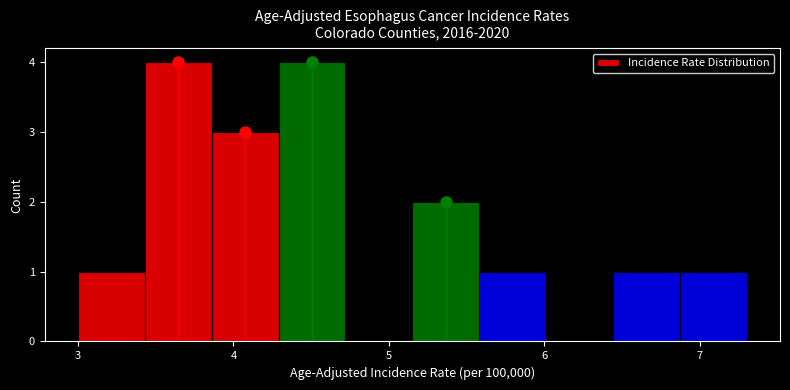

How tall is the bar that spans 3.86 to 4.29 on the x-axis? Neither the bar edges nor the heights are printed on the chart, so give them approximately, as read against the axes.

3